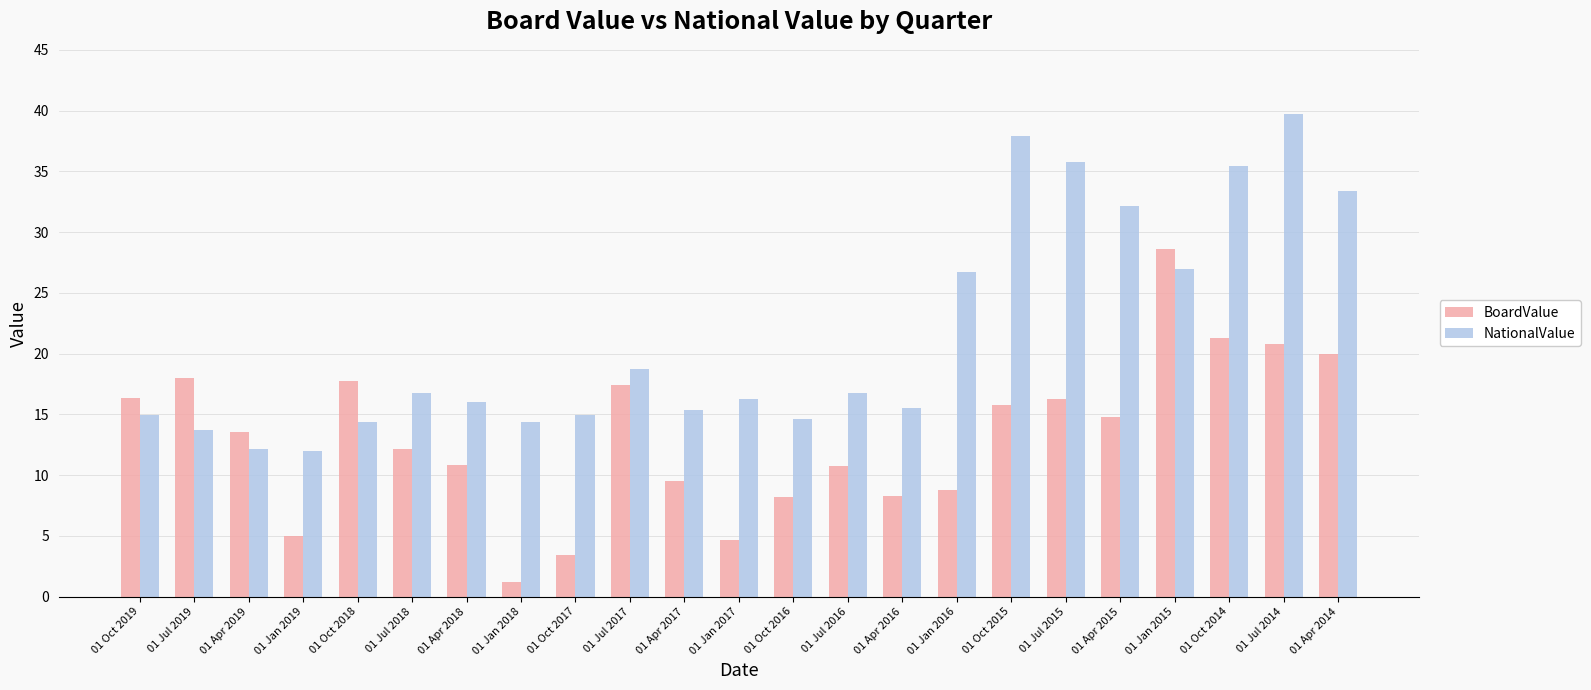

How many bars are there in total?

46